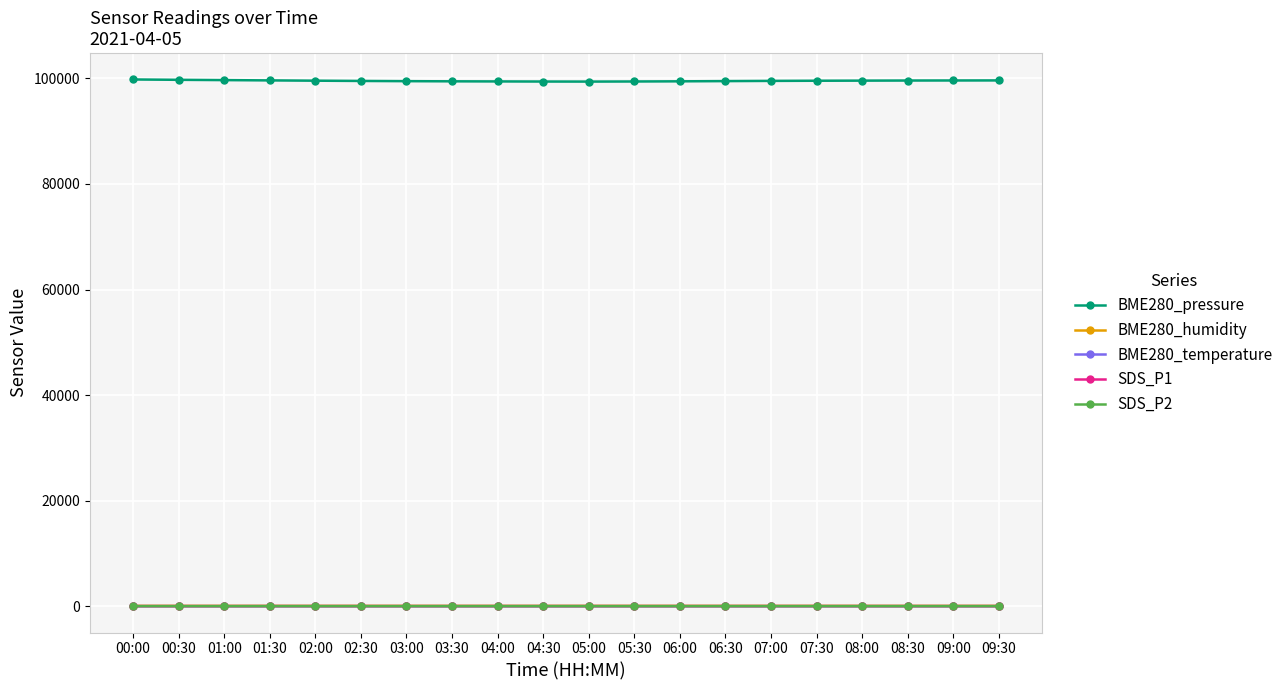

What is the maximum value shown in the chart?

99801.6